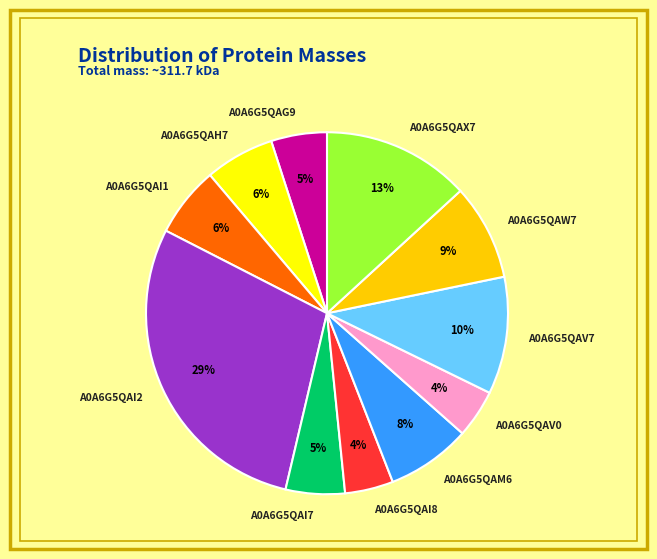

Approximately how many times larger is the value at A0A6G5QAH7 compared to A0A6G5QAG9?

1.2